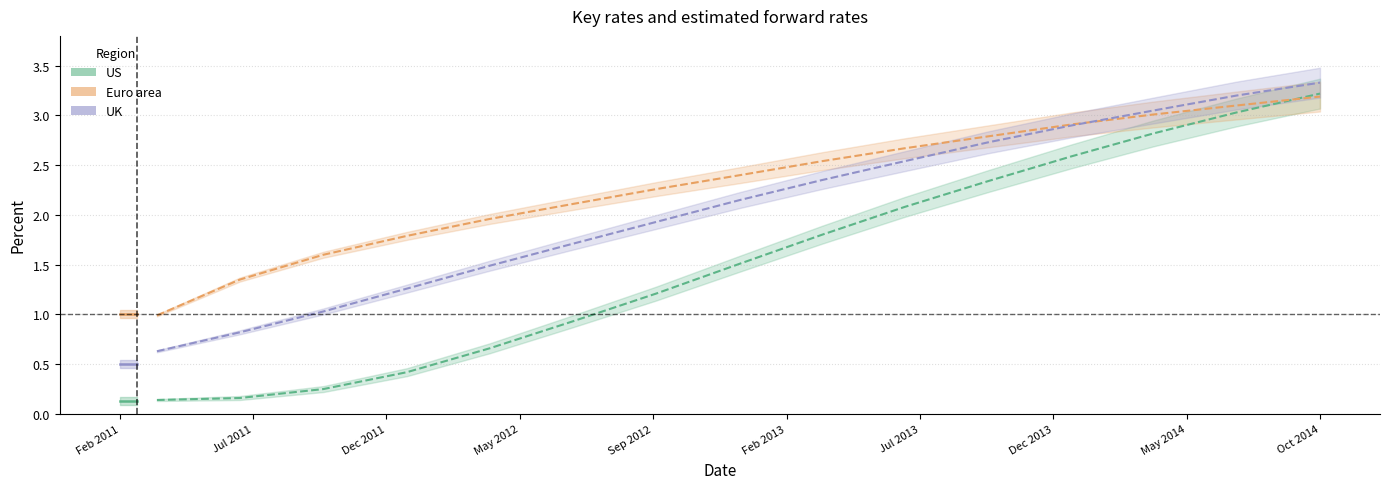

Which series has the largest total across all categories?

Euro area